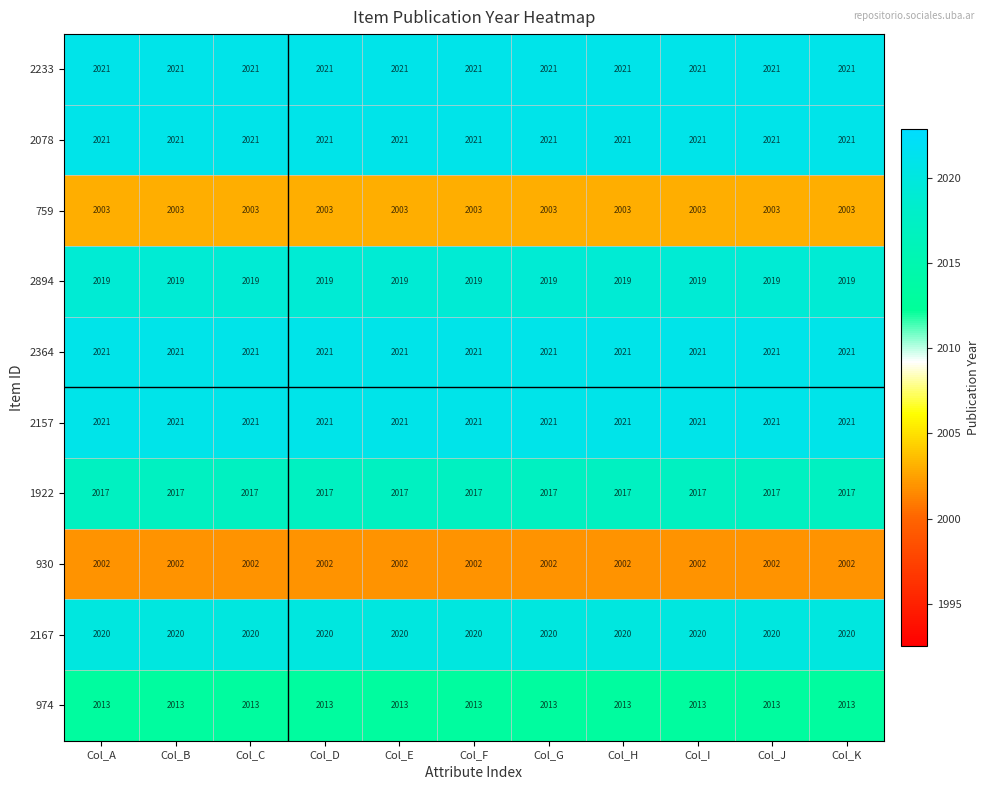

What is the maximum value shown in the chart?

2021